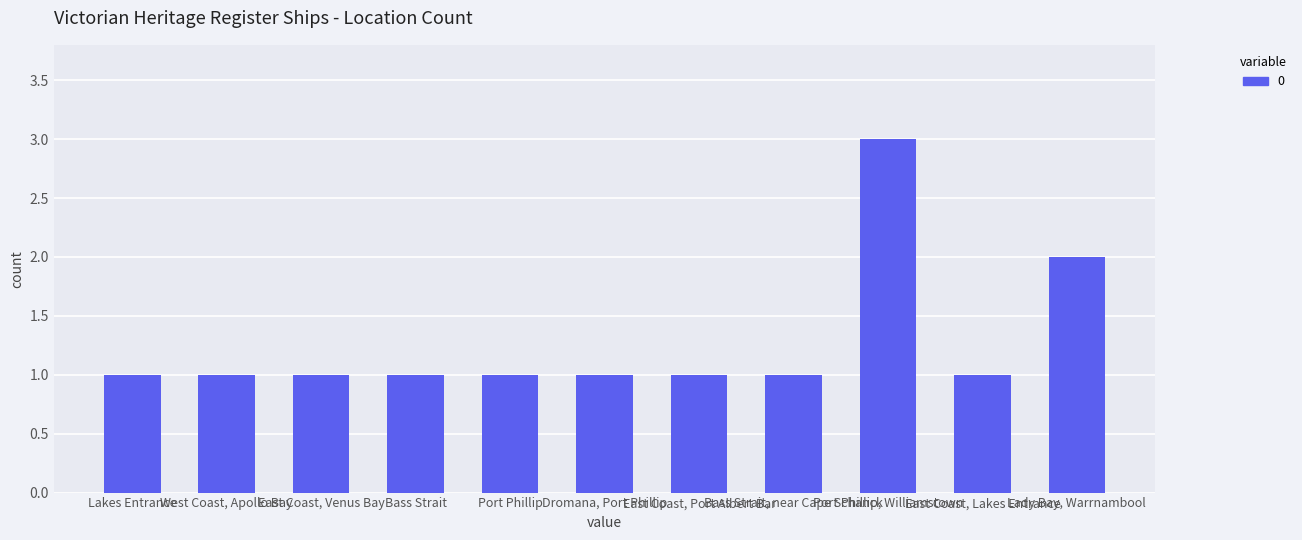

Reading right to left, what are all the values shown in this chart?

Lady Bay, Warrnambool=2	East Coast, Lakes Entrance=1	Port Phillip, Williamstown=3	Bass Strait, near Cape Schanck=1	East Coast, Port Albert Bar=1	Dromana, Port Phillip=1	Port Phillip=1	Bass Strait=1	East Coast, Venus Bay=1	West Coast, Apollo Bay=1	Lakes Entrance=1